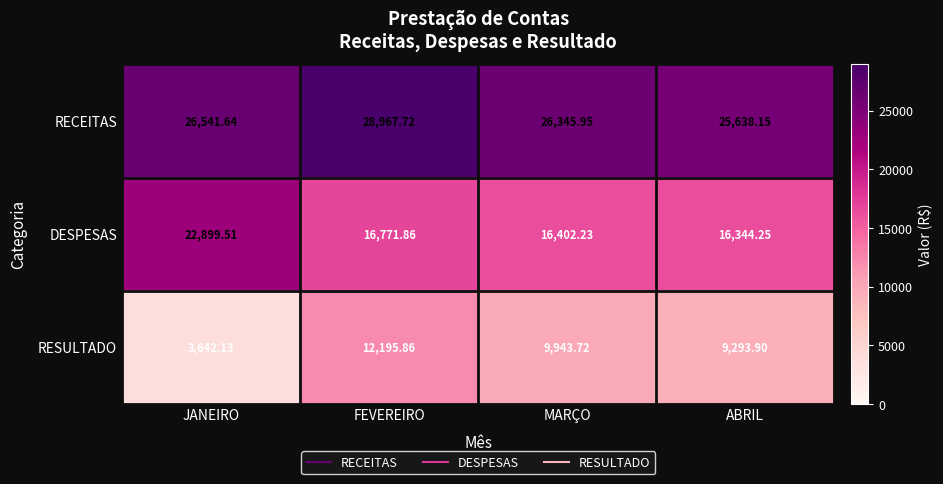

What is the total value across all series at JANEIRO?

53083.3